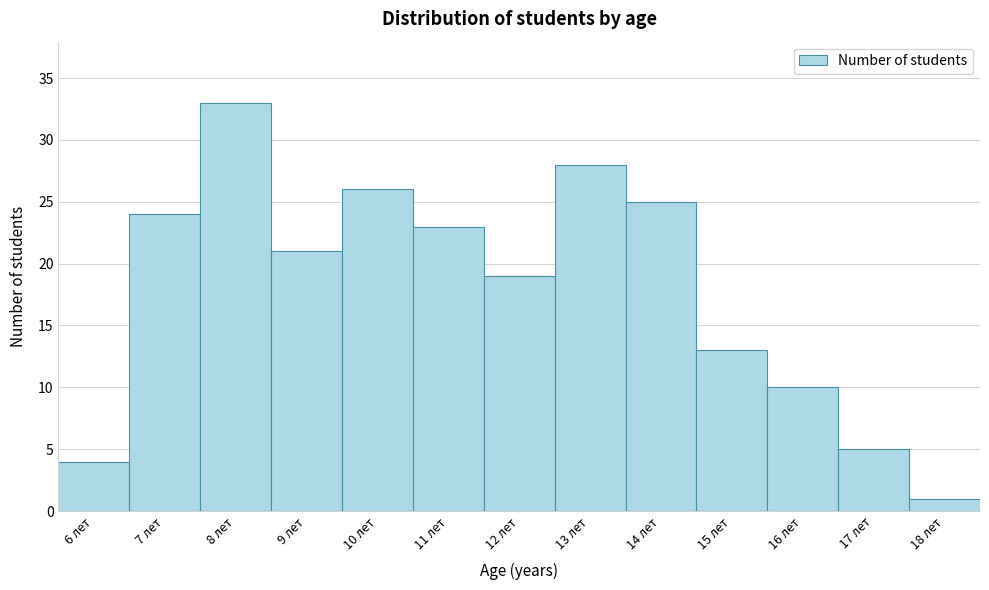

Reading left to right, transcribe this chart: for each bar, give the range it covers on the x-axis and its height. The values are not printed on the chart, so give them approximately, as read against the axis.

5.5 to 6.5: 4
6.5 to 7.5: 24
7.5 to 8.5: 33
8.5 to 9.5: 21
9.5 to 10.5: 26
10.5 to 11.5: 23
11.5 to 12.5: 19
12.5 to 13.5: 28
13.5 to 14.5: 25
14.5 to 15.5: 13
15.5 to 16.5: 10
16.5 to 17.5: 5
17.5 to 18.5: 1